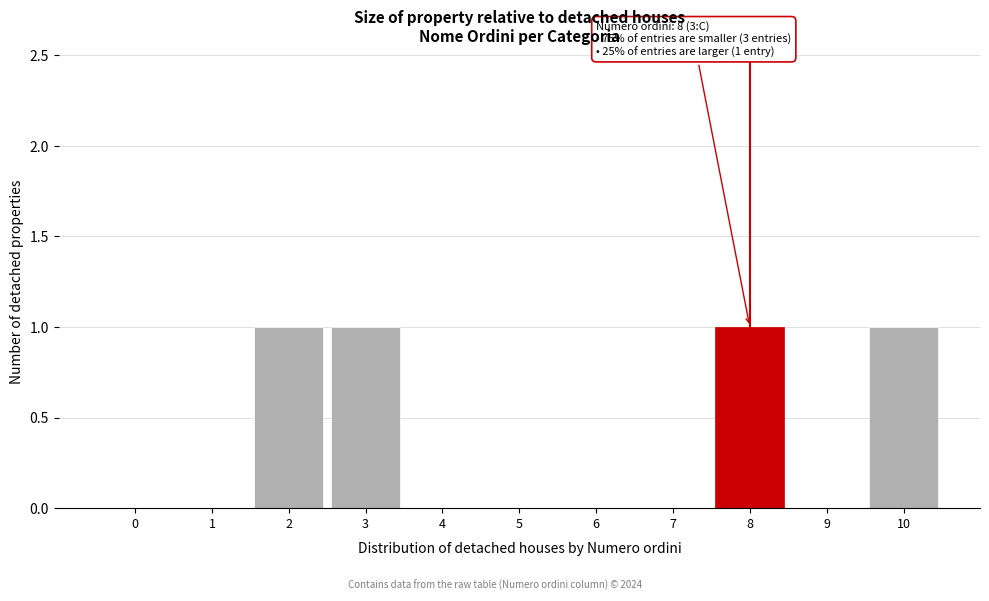

Reading right to left, transcribe all the data shown in this chart.

10=1	9=0	8=1	7=0	6=0	5=0	4=0	3=1	2=1	1=0	0=0